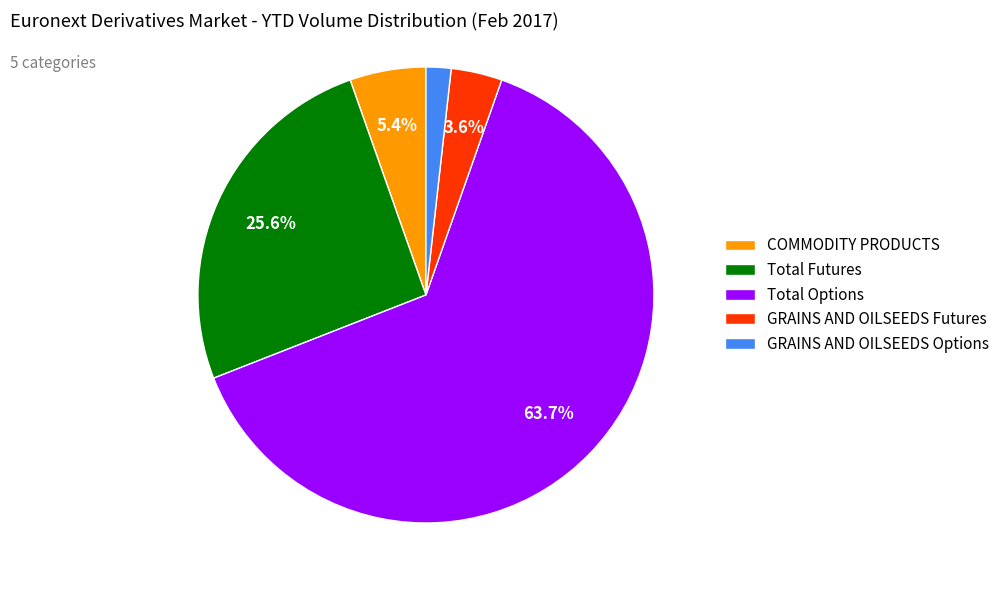

Rank the categories by value from highest to lowest.

Total Options, Total Futures, COMMODITY PRODUCTS, GRAINS AND OILSEEDS Futures, GRAINS AND OILSEEDS Options